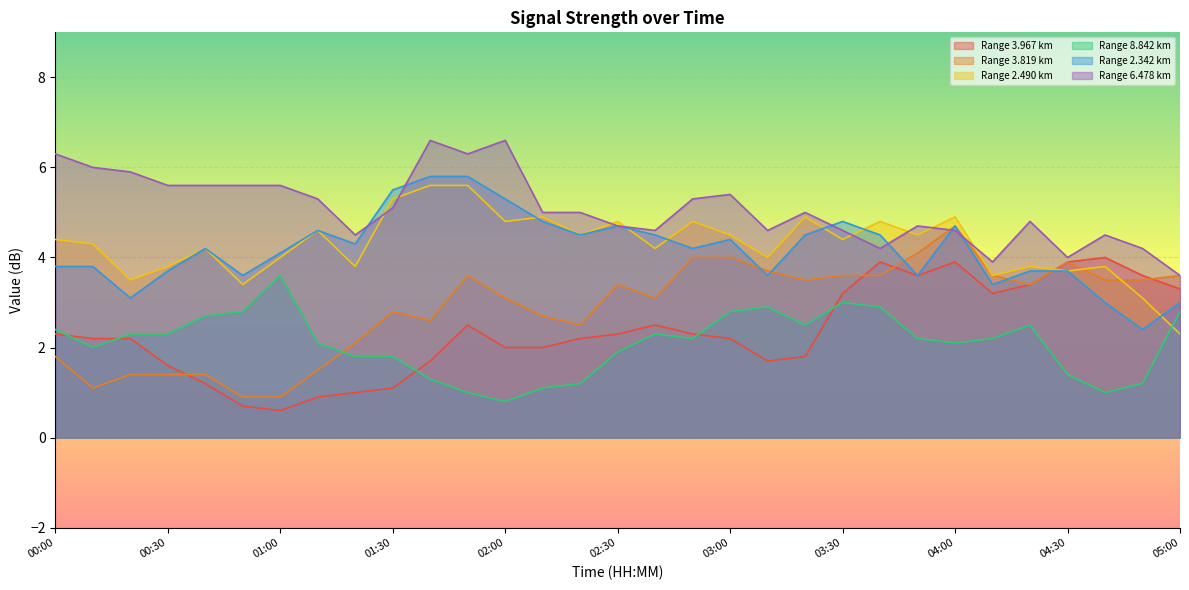

The   2.490 series shows 3.1 at 03:30. True or false?

False